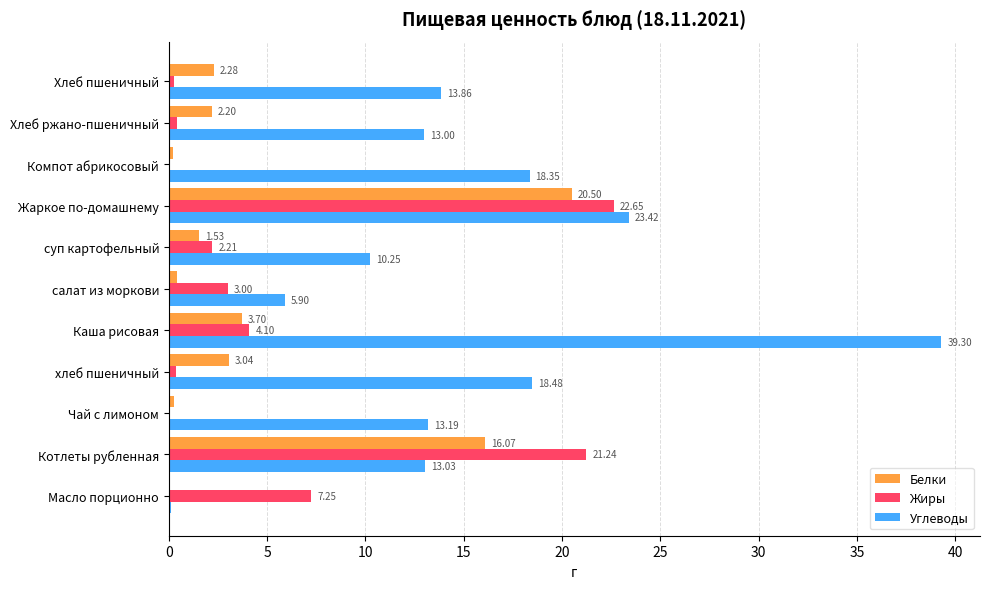

What is the total value across all series at хлеб пшеничный?

21.9